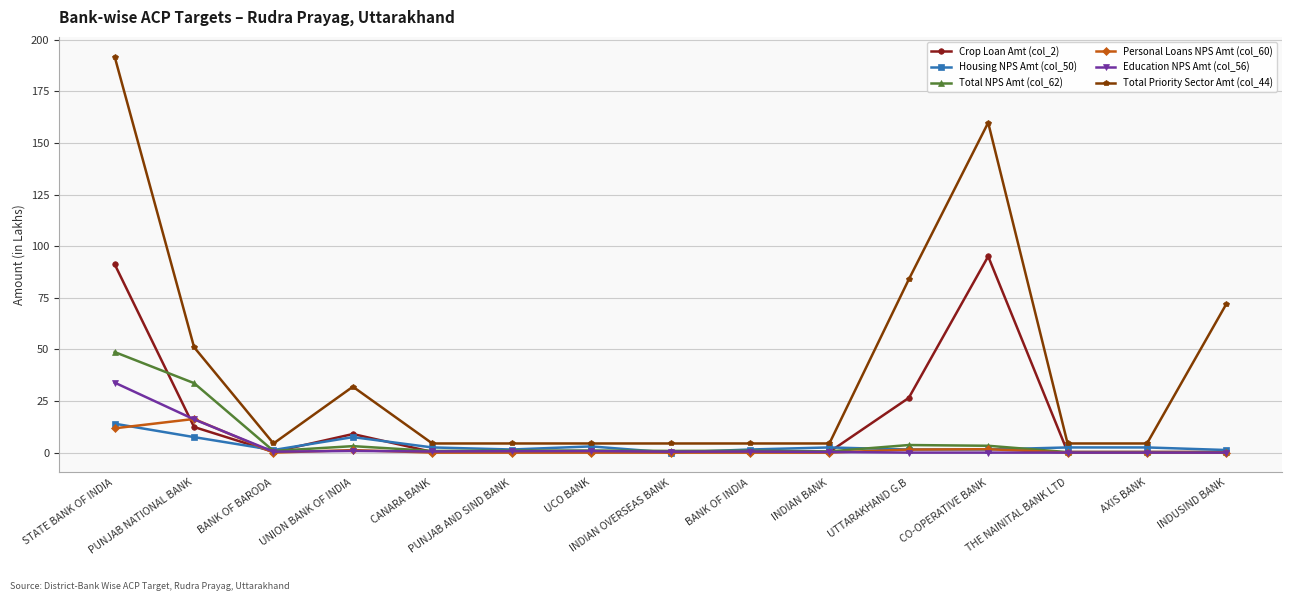

What is the highest value of the Total Priority Sector Amt (col_44) series?

191.8